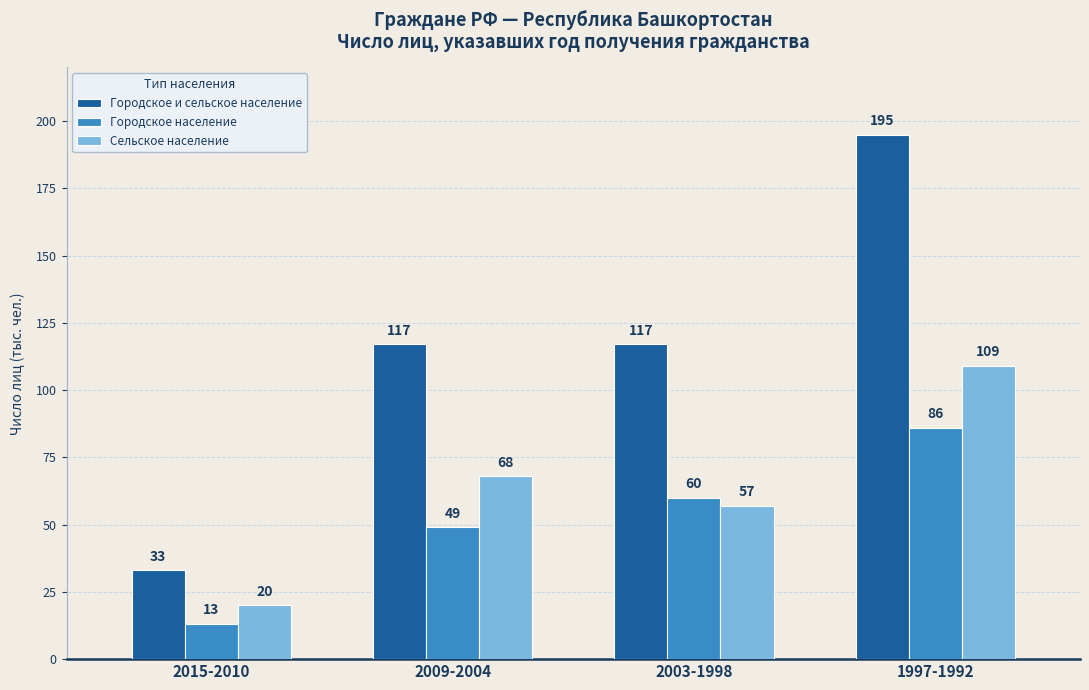

What is the label of the 3rd bar from the right?

2009-2004